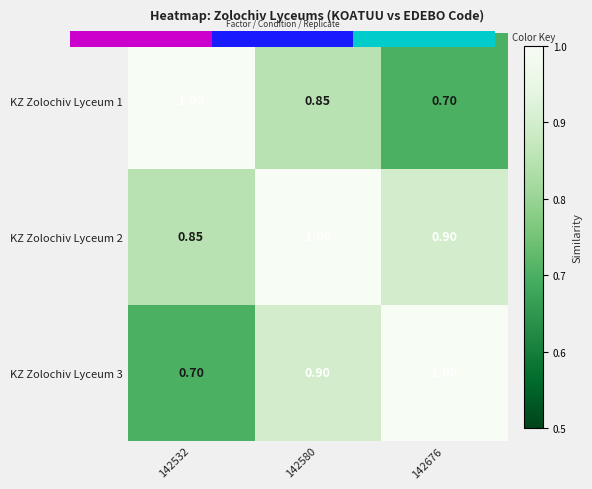

Which series has the widest spread of values?

KZ Zolochiv Lyceum 1